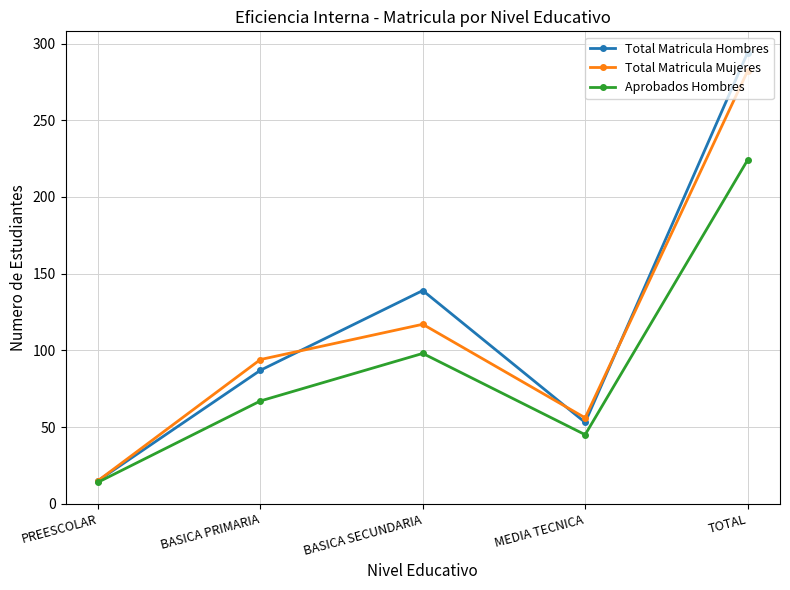

Between BASICA PRIMARIA and BASICA SECUNDARIA, which series saw the biggest shift?

Total Matricula Hombres